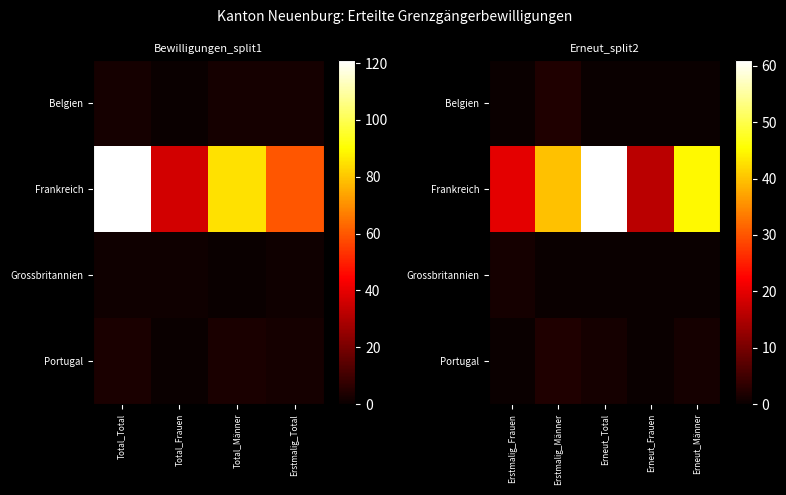

What is the total value across all series at Erstmalig_Männer?

44